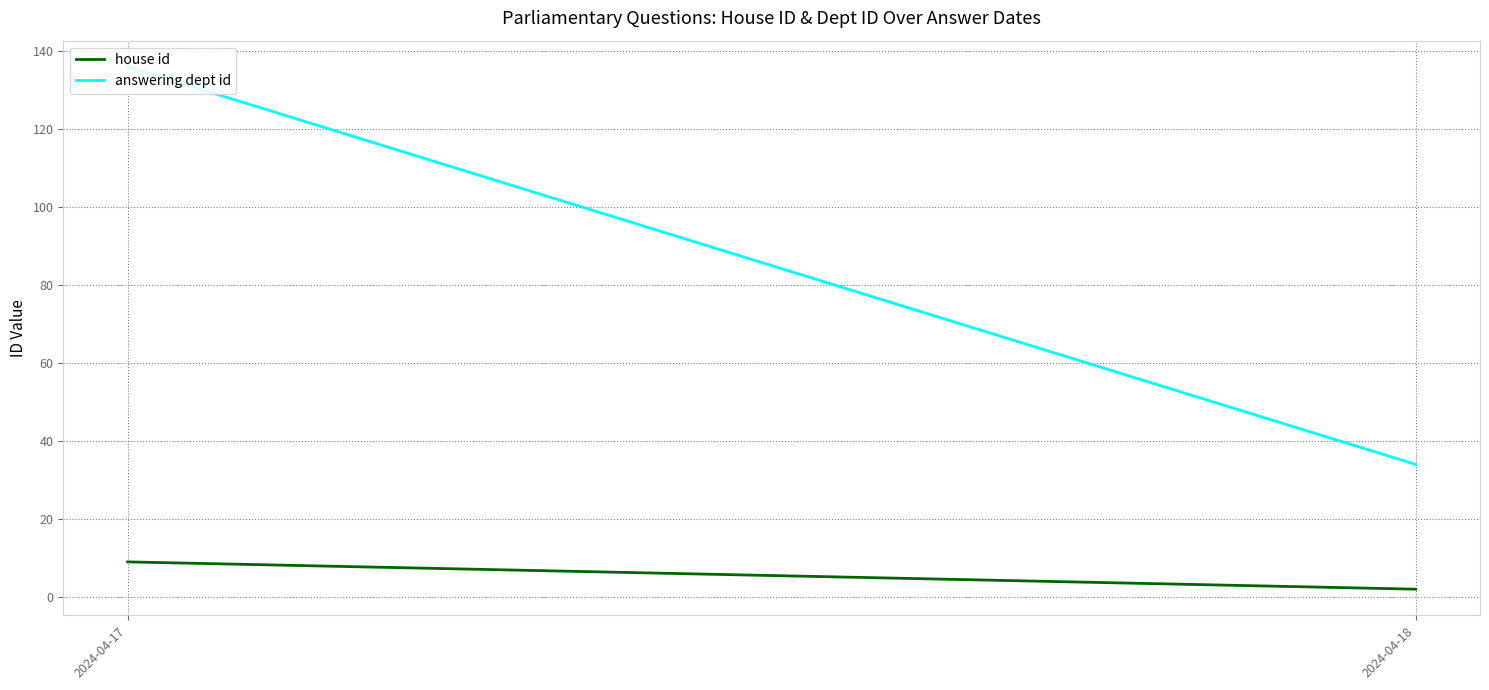

Between 2024-04-17 and 2024-04-18, which series saw the biggest shift?

answering dept id